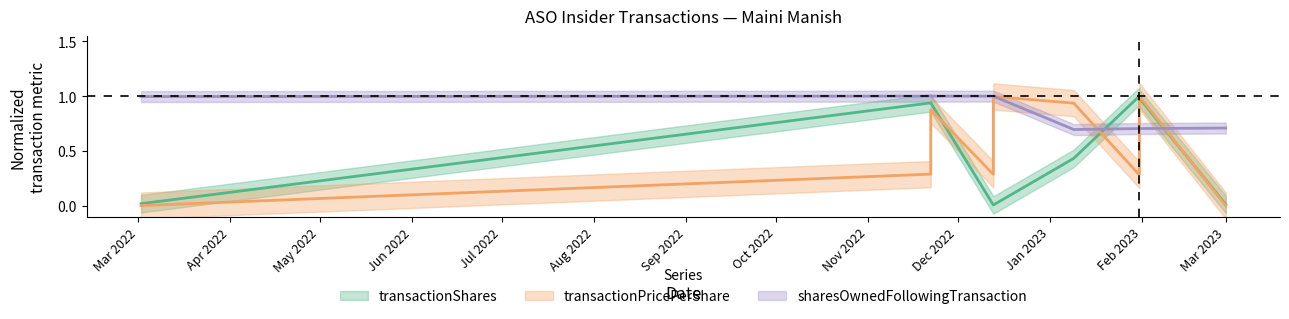

What is the label of the 8th point from the left?

2023-01-31